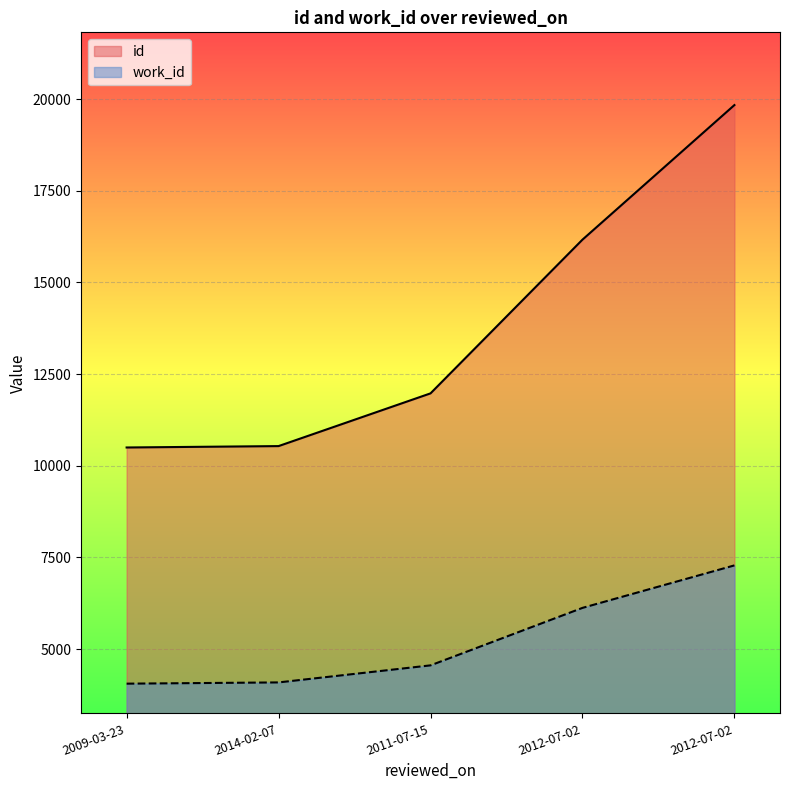

At which category is the sum across all series the highest?

2012-07-02